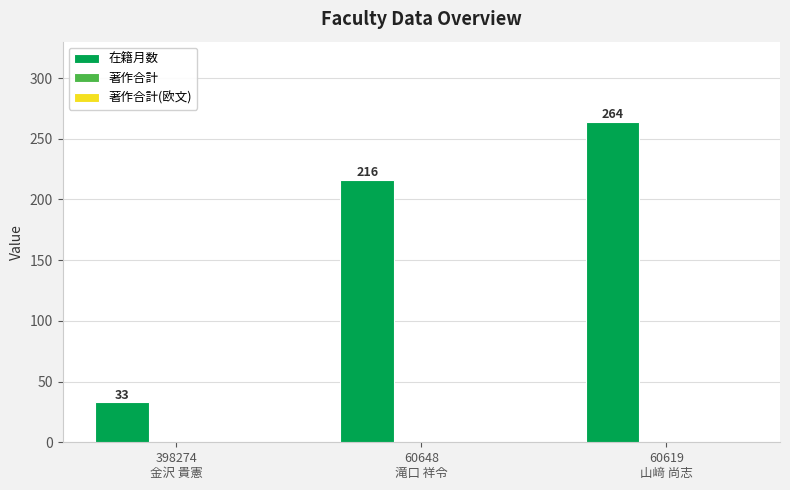

How many values are between 33 and 264?

3